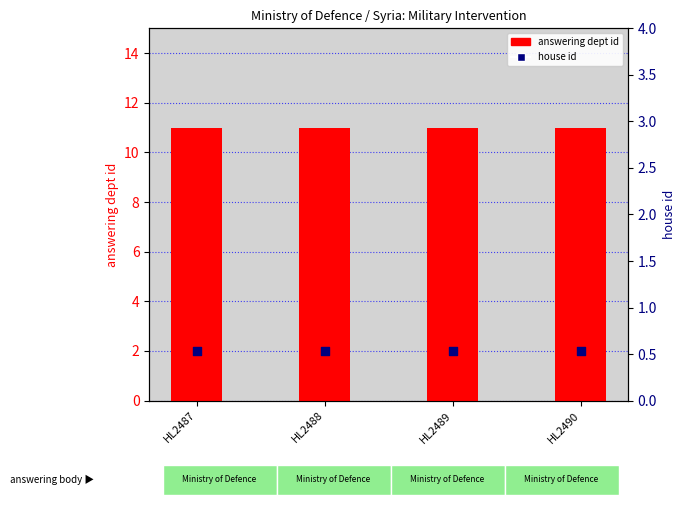

At which category is the sum across all series the highest?

HL2487